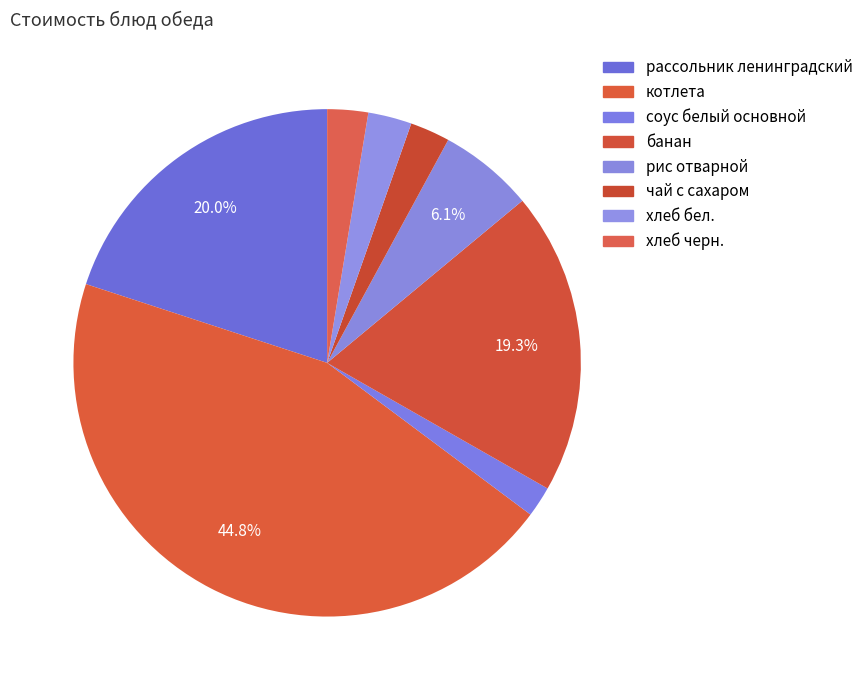

To the nearest percent, what is the combined percentage of соус белый основной and банан?

21%